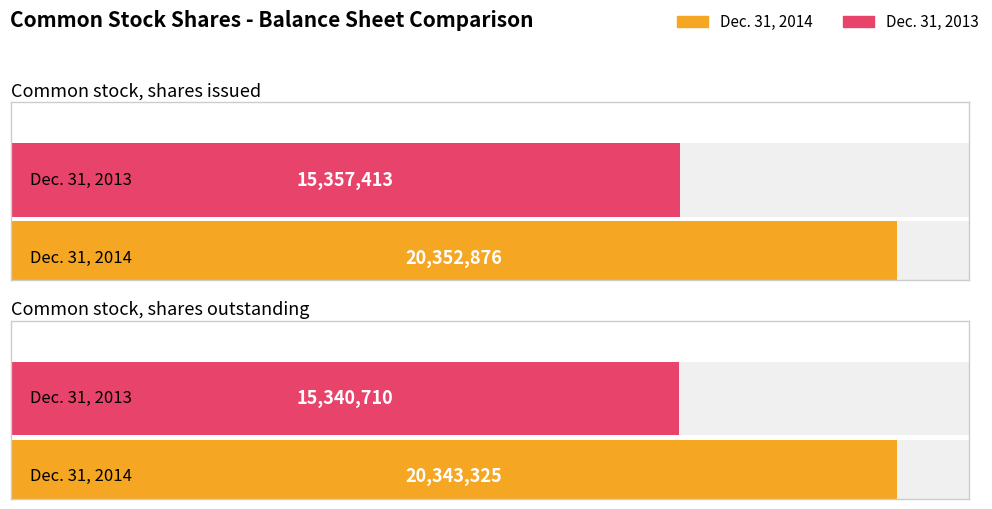

Reading right to left, extract all data points from this chart.

Dec. 31, 2014: Common stock, shares outstanding=20343325	Common stock, shares issued=20352876
Dec. 31, 2013: Common stock, shares outstanding=15340710	Common stock, shares issued=15357413